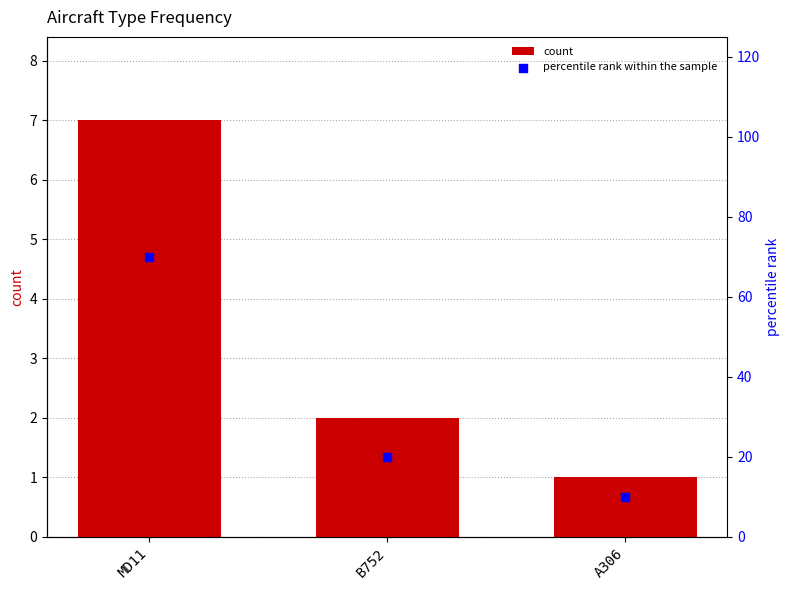

Which series reaches the maximum Y coordinate?

percentile rank within the sample